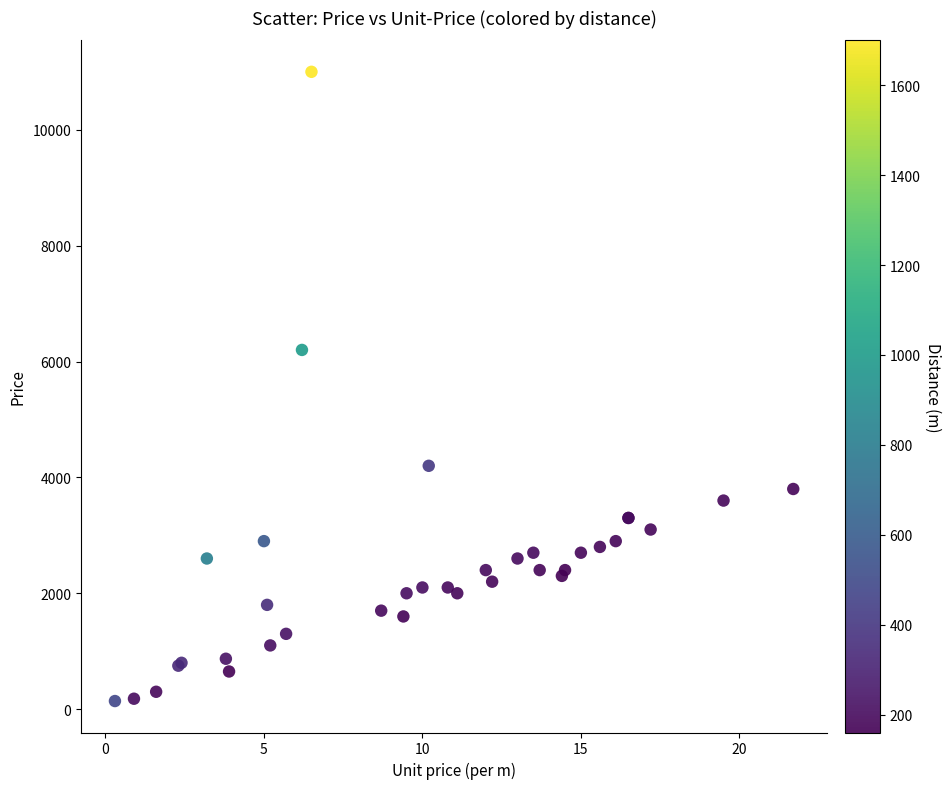

What Y value in the scatter plot is closest to 5570?

6200